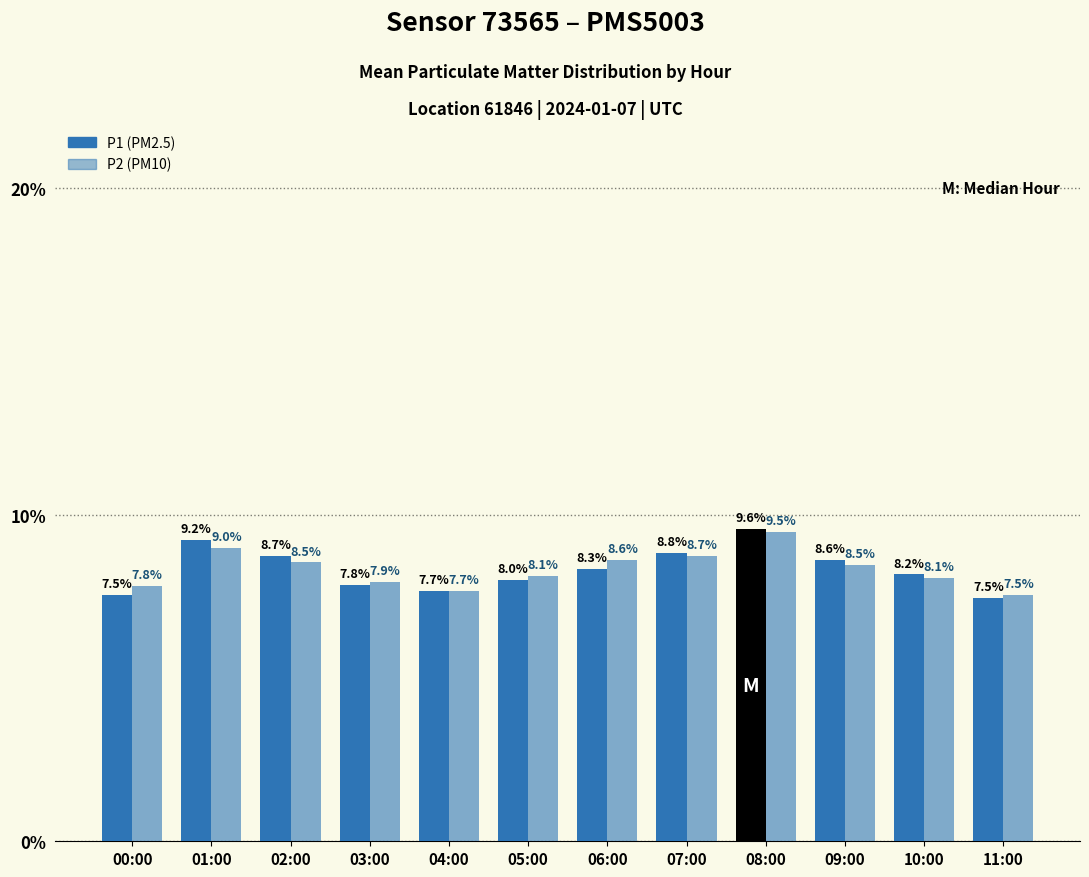

How many bars are there in each group?

2